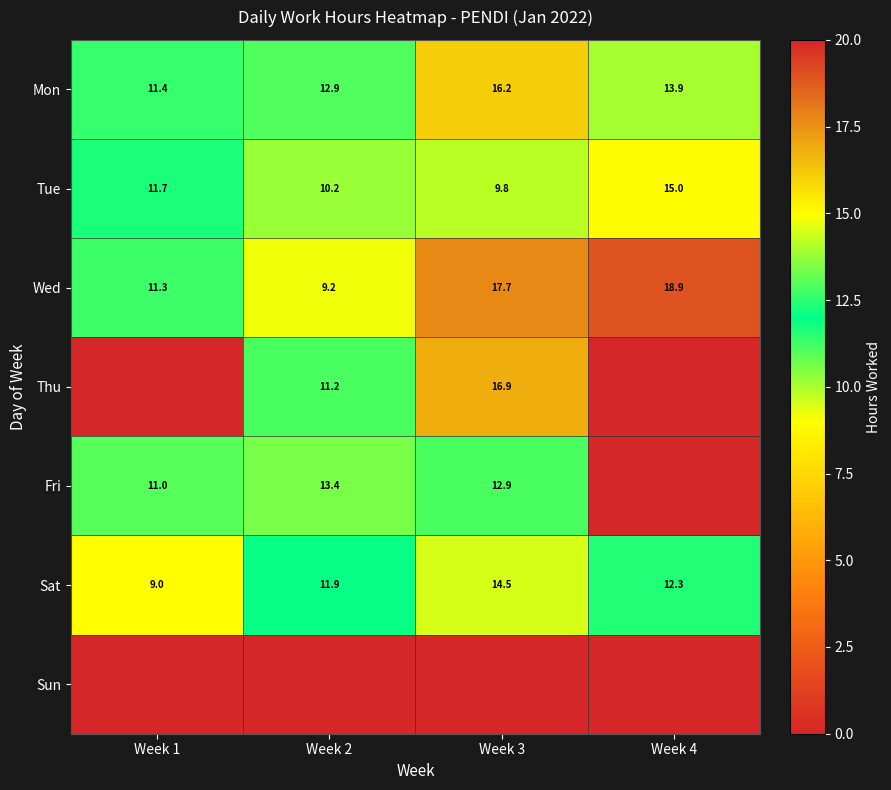

Read the Wed value at Week 1.

11.3